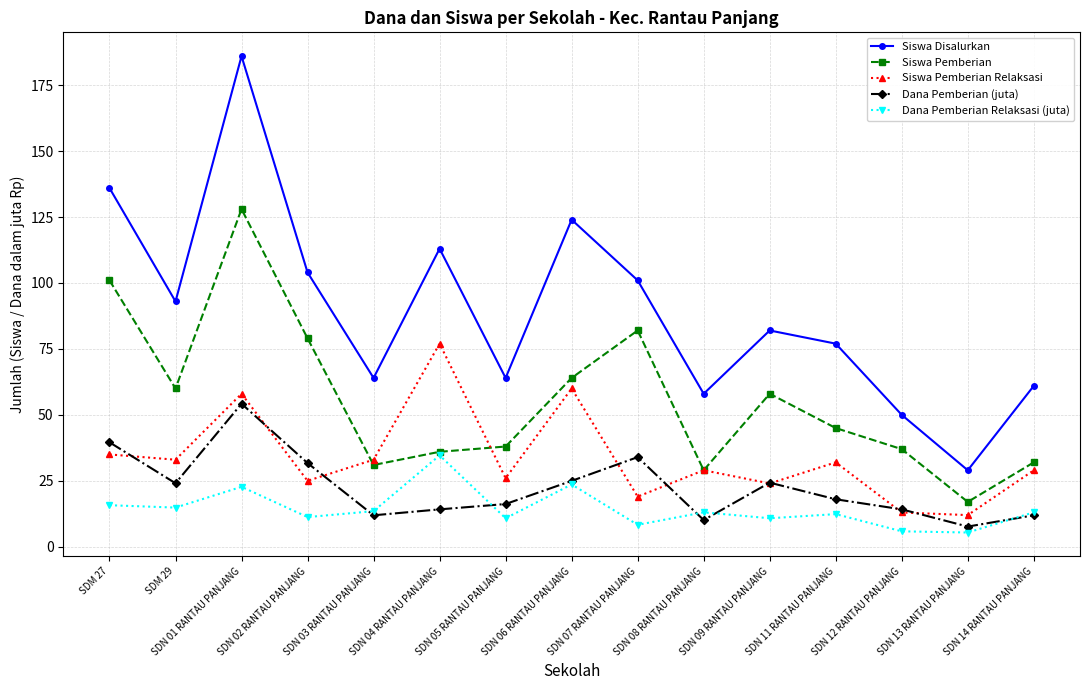

In Siswa Disalurkan, how many points are lower than both neighbors (excluding endpoints)?

5